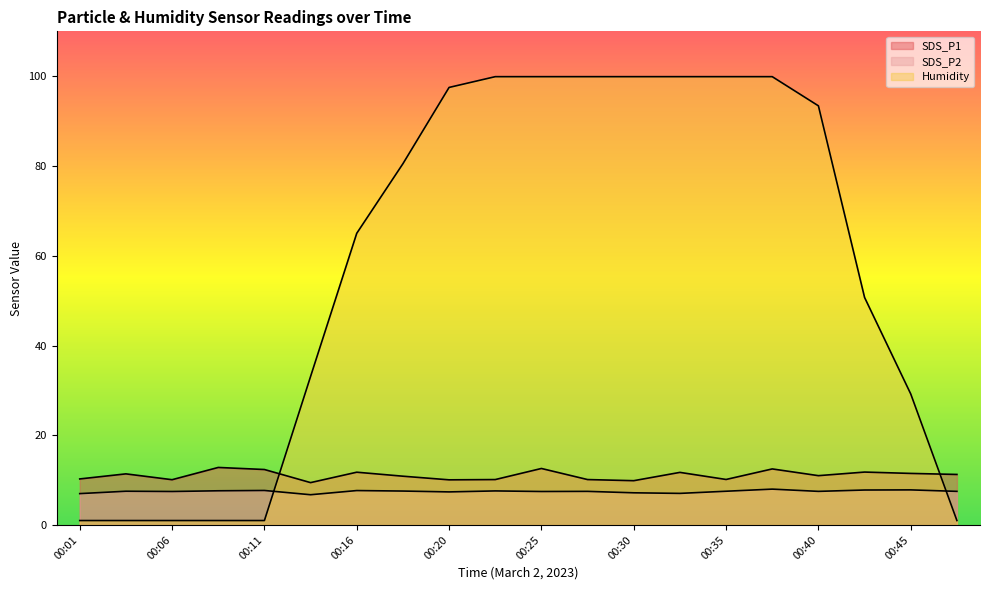

Reading left to right, extract all data points from this chart.

SDS_P1: 10.3	11.4	10.1	12.8	12.4	9.4	11.8	10.9	10.1	10.1	12.6	10.1	9.9	11.7	10.2	12.5	11.0	11.8	11.5	11.3
SDS_P2: 7.0	7.5	7.5	7.6	7.7	6.8	7.7	7.6	7.4	7.6	7.5	7.5	7.2	7.0	7.5	8.0	7.5	7.8	7.8	7.5
Humidity: 1.0	1.0	1.0	1.0	1.0	33.1	65.0	80.5	97.5	99.9	99.9	99.9	99.9	99.9	99.9	99.9	93.4	50.7	29.2	1.0